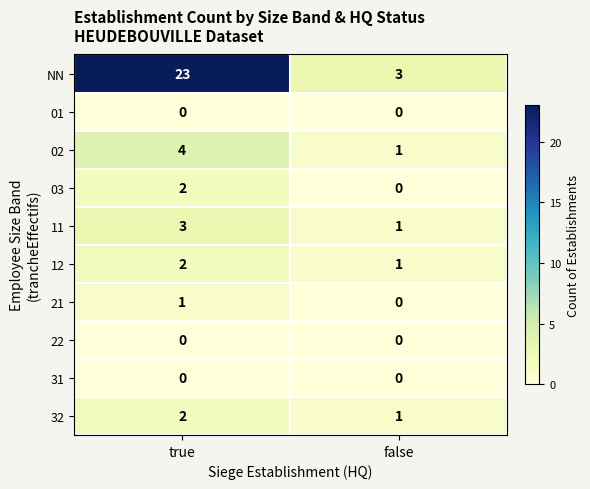

Rank the categories by 21 value from highest to lowest.

true, false